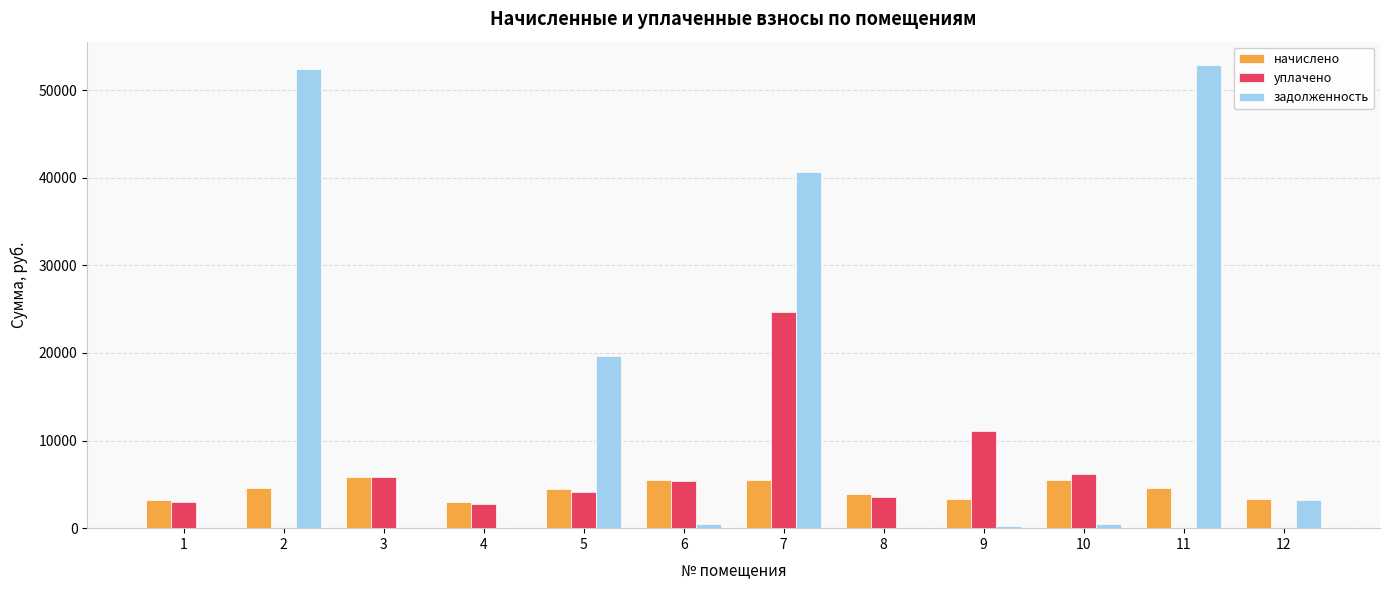

The value of уплачено at 4 is 2729.3. True or false?

True